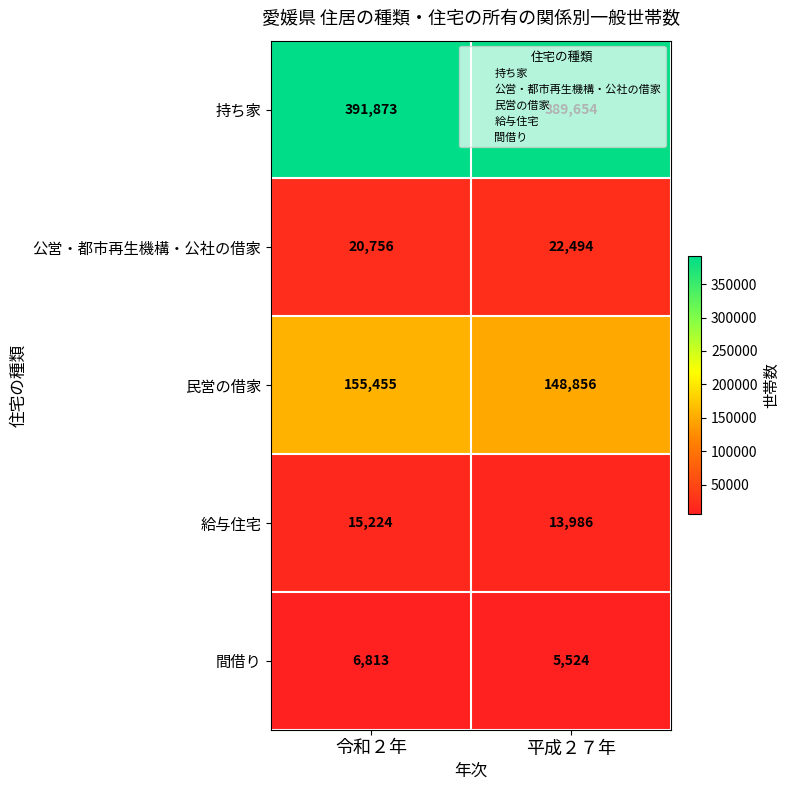

Which category has the lowest value across all series?

平成２７年